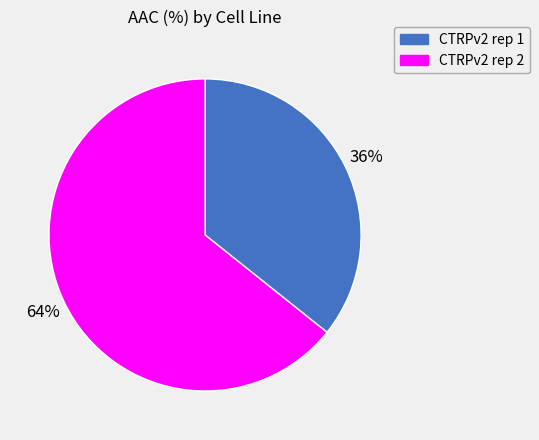

What is the largest slice in the pie chart?

CTRPv2 rep 2